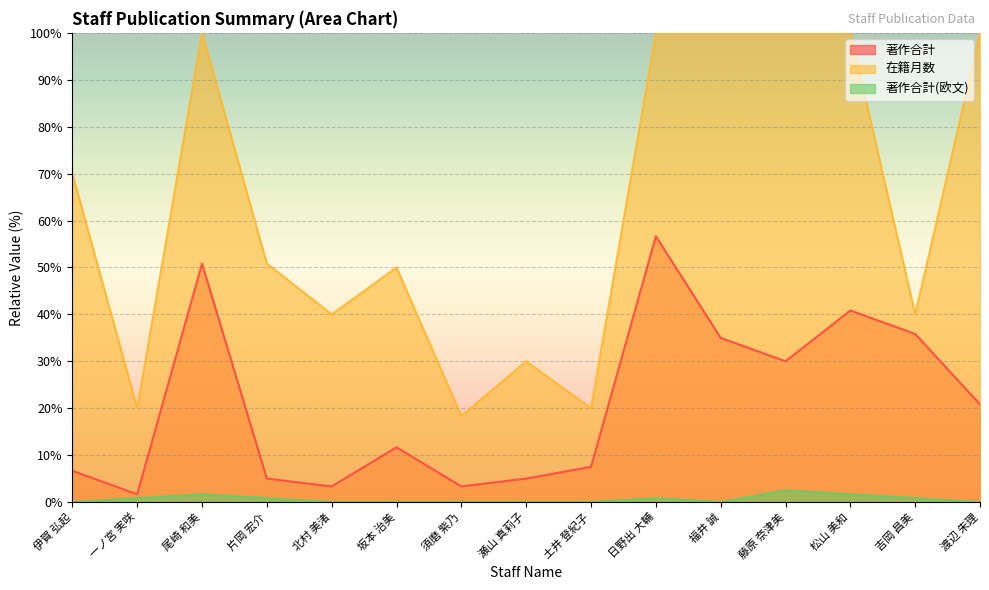

At which category does 著作合計 reach its first local peak?

尾崎 和美